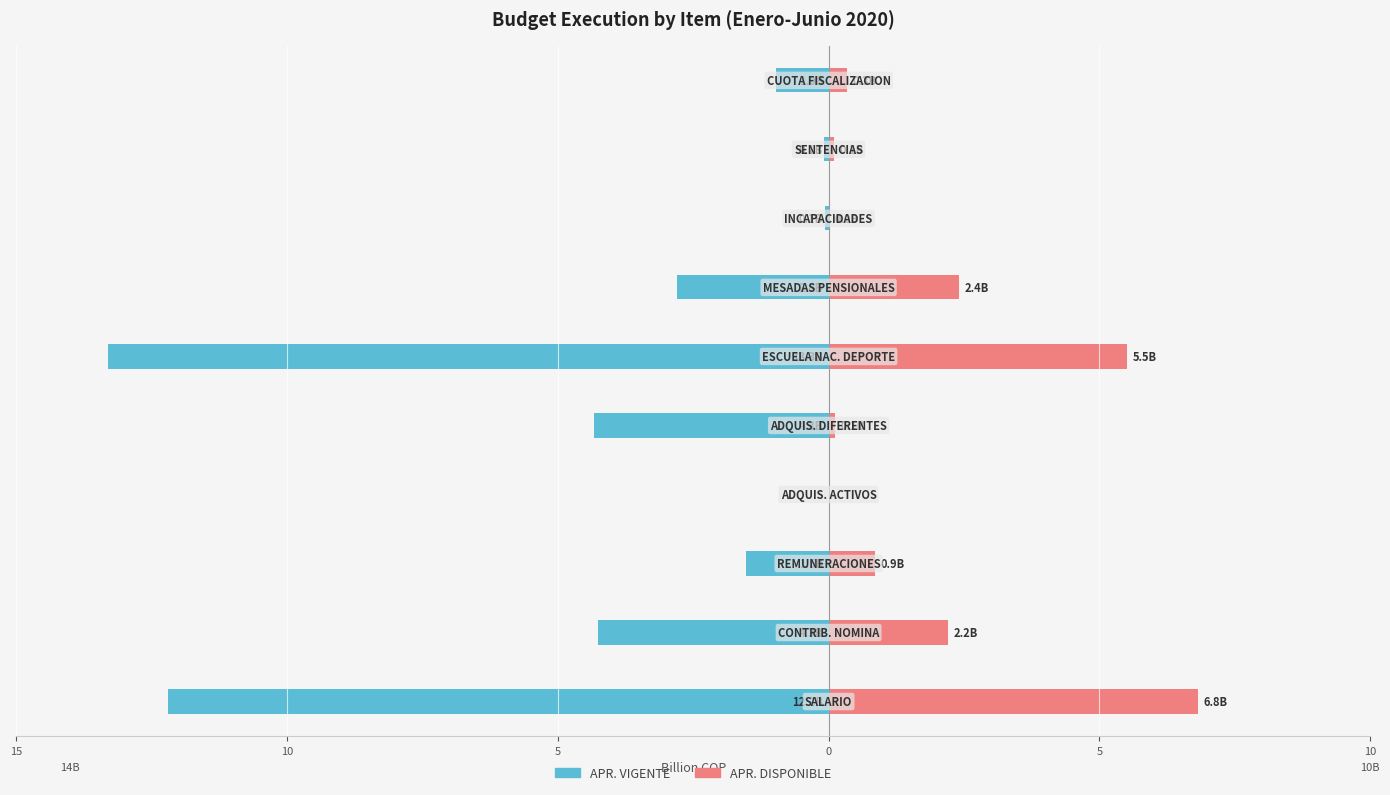

How many values in APR. VIGENTE are below zero?

9